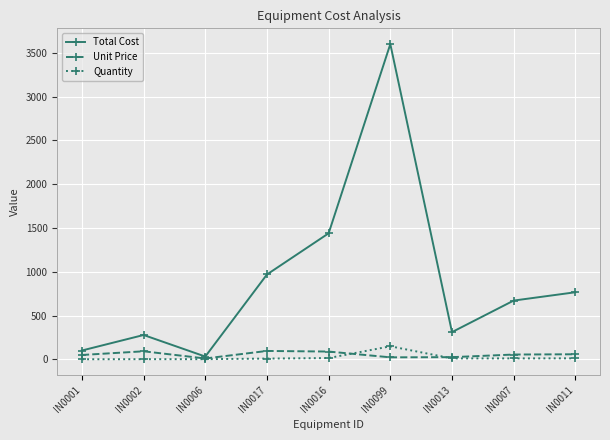

What is the highest value of the Total Cost series?

3600